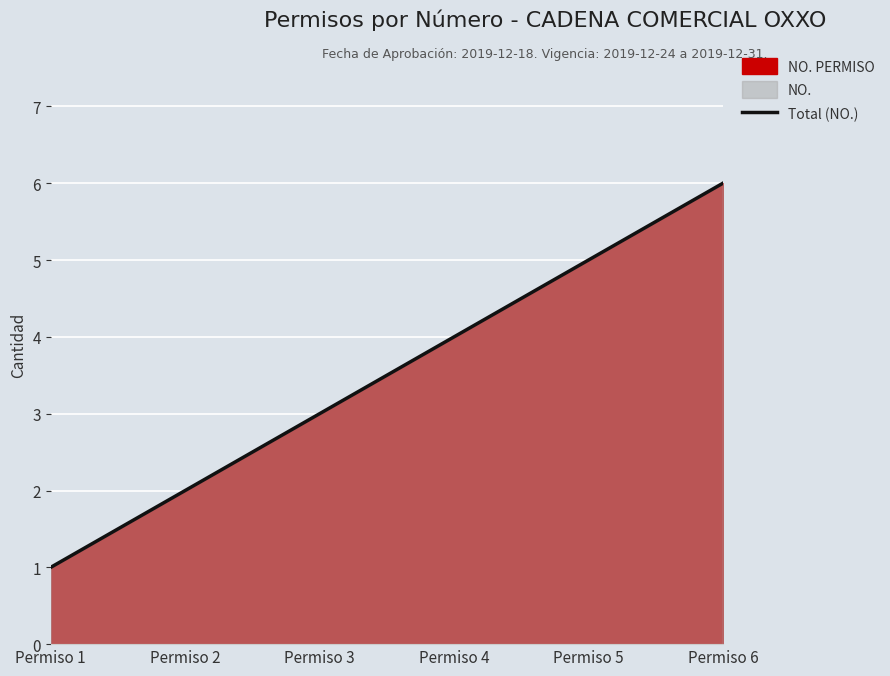

What is the ratio of the value at Permiso 5 to the value at Permiso 4?

1.2